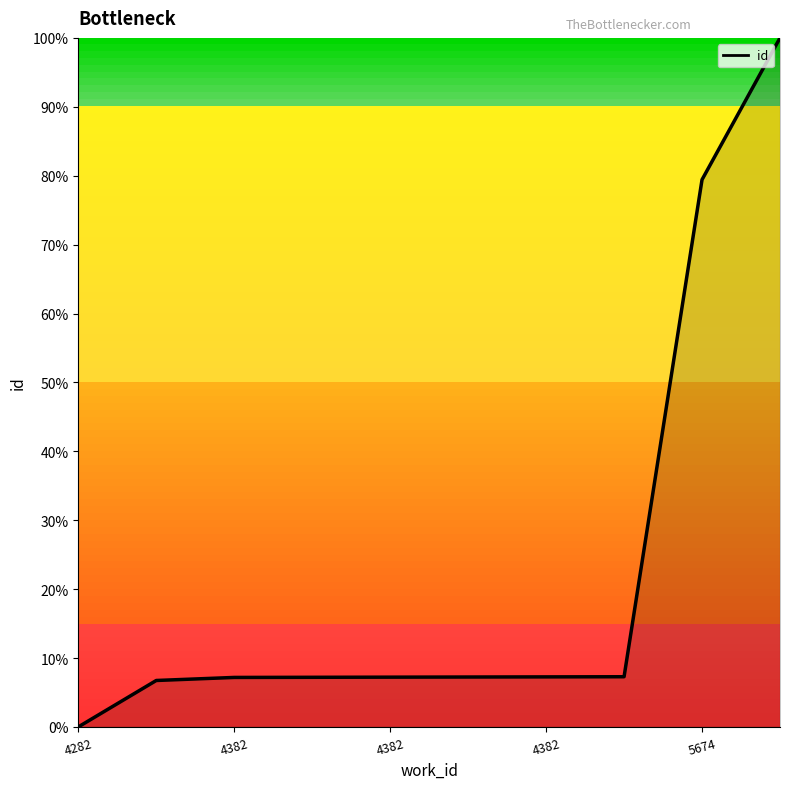

What is the difference between the maximum and minimum values?

100.0